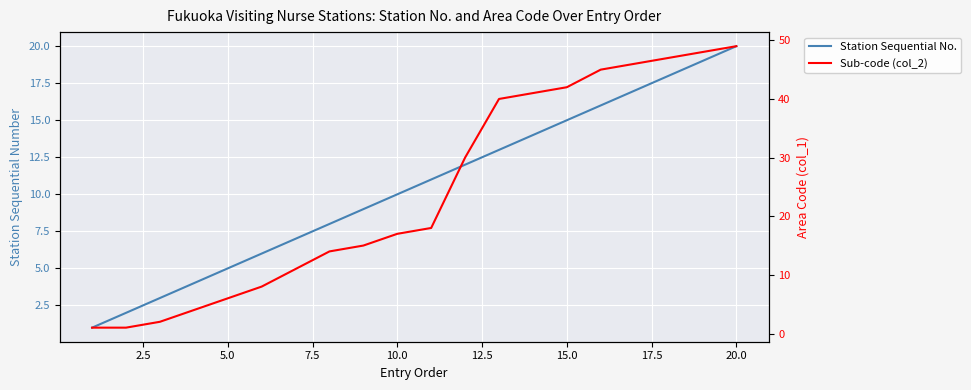

Is the value of Station Sequential No. at 20.0 greater than the value of Sub-code (col_2) at 17?

No